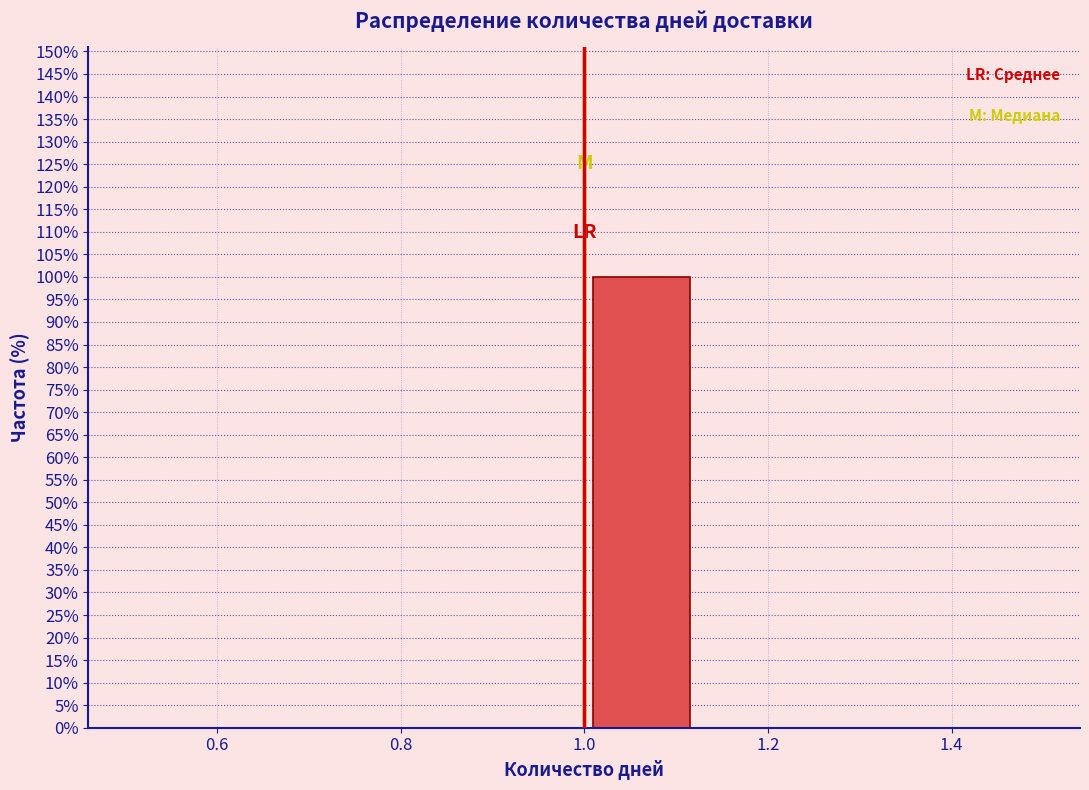

Reading left to right, list every bar in this chart as the range it spans on the x-axis followed by its height. Neither the bar edges nor the heights are printed on the chart, so give them approximately, as read against the axes.

0.500 to 0.625: 0
0.625 to 0.750: 0
0.750 to 0.875: 0
0.875 to 1.000: 0
1.000 to 1.125: 100
1.125 to 1.250: 0
1.250 to 1.375: 0
1.375 to 1.500: 0